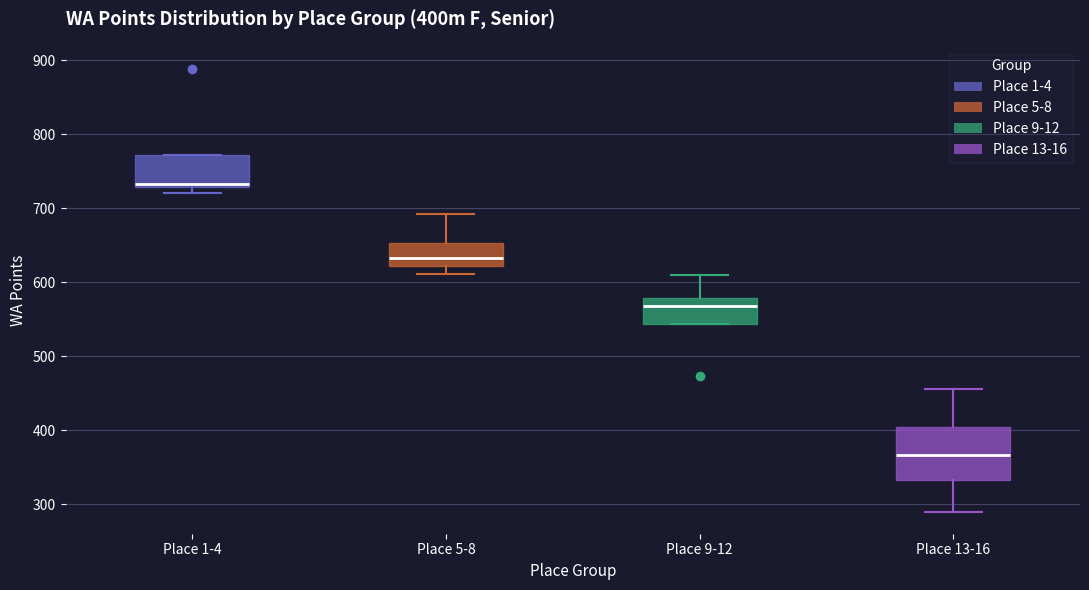

Comparing the boxes themselves (not the whiskers), which one is the tallest?

Place 13-16